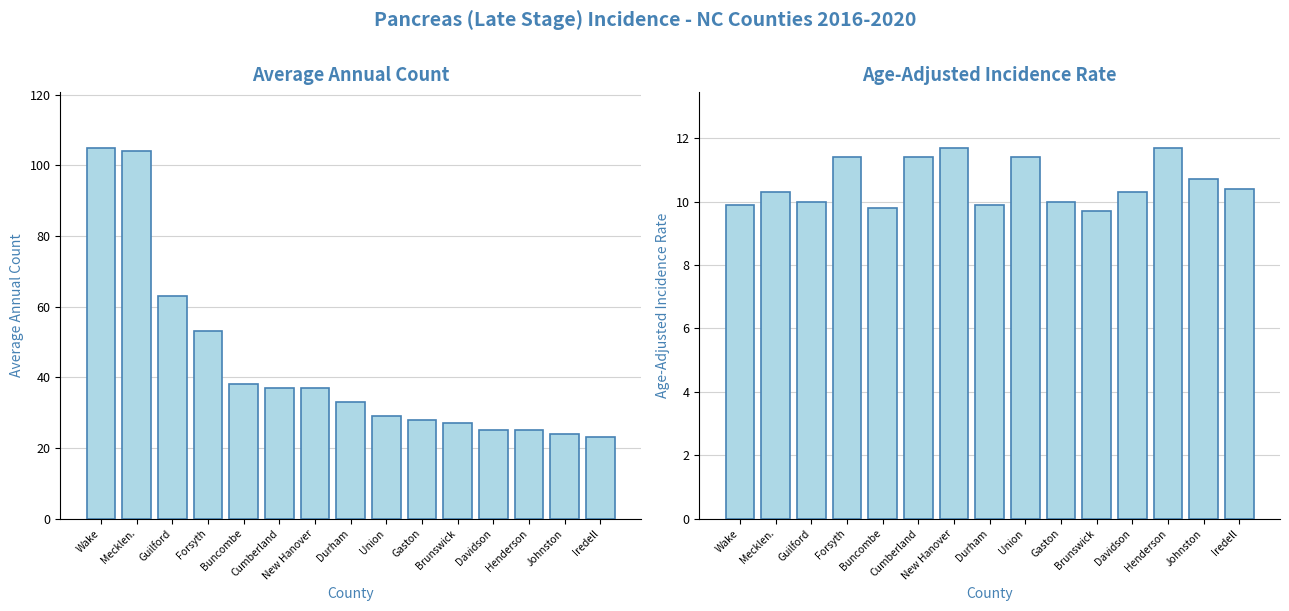

At Union, list the series in order from largest to smallest.

Average Annual Count, Age-Adjusted Incidence Rate